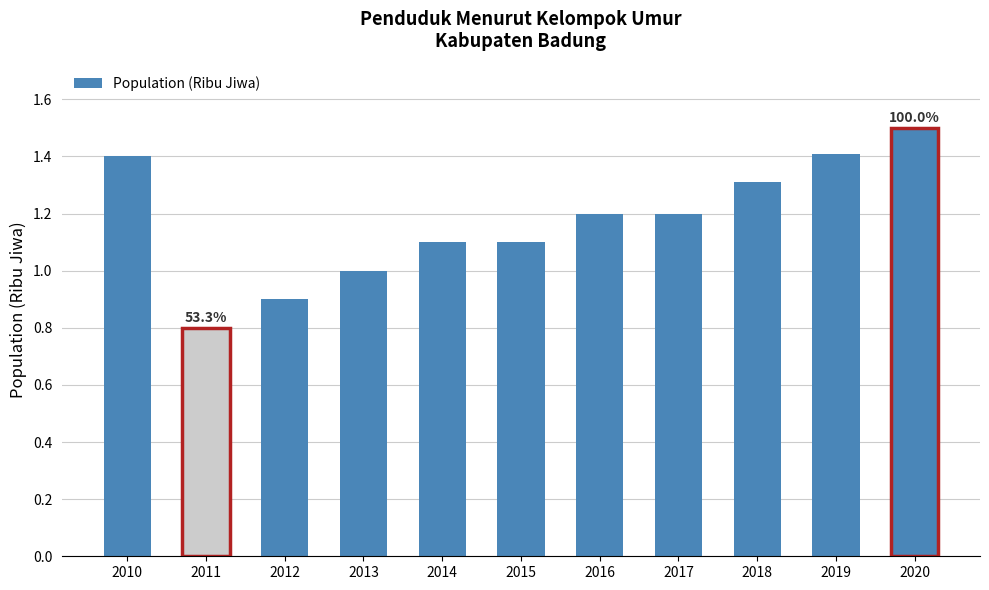

At which category does the chart reach its peak across all series?

2020